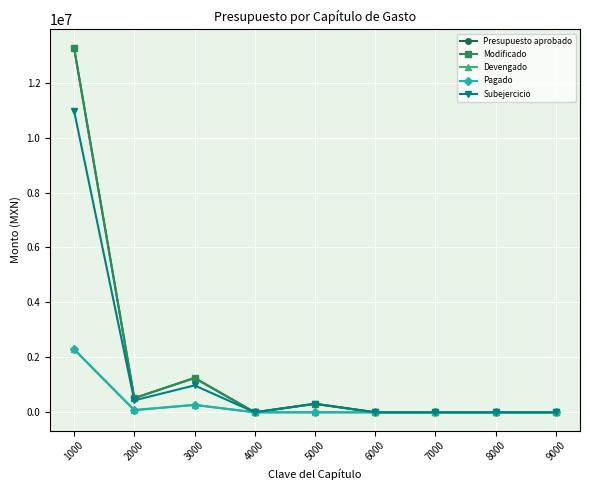

Does the chart have visible grid lines?

Yes